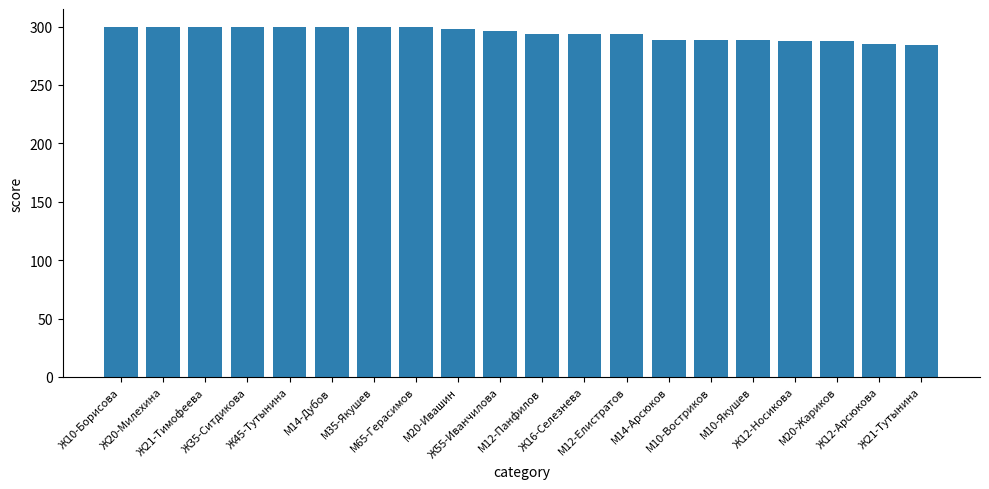

Is it true that the value at М20-Ивашин is 490.8?

False